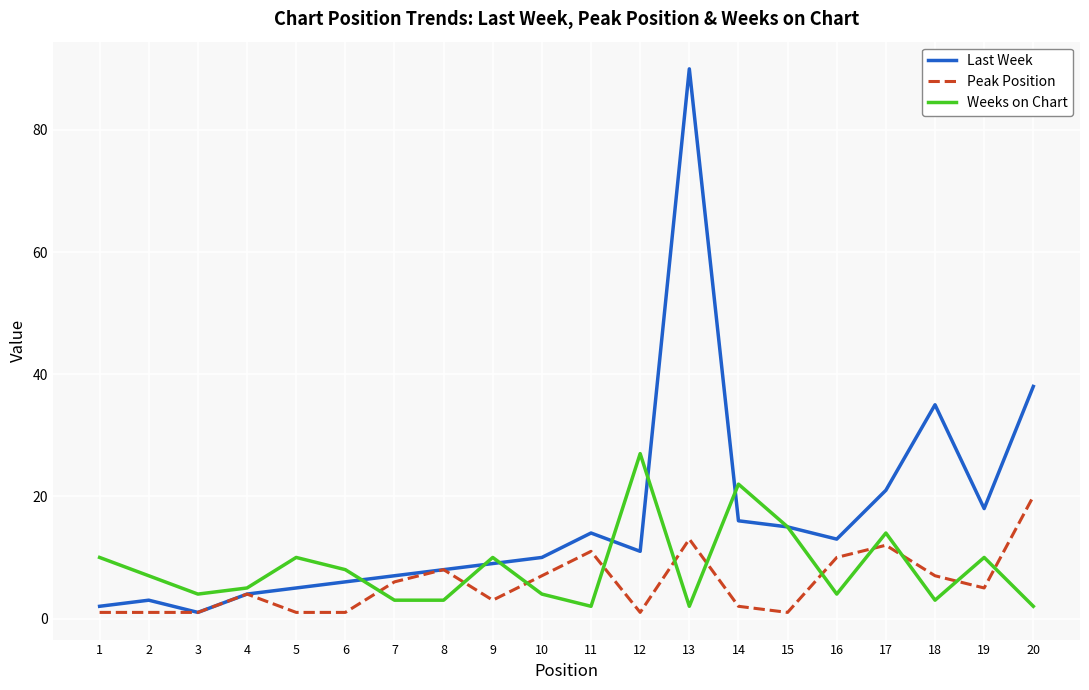

Which series has the largest range (max minus min)?

Last Week